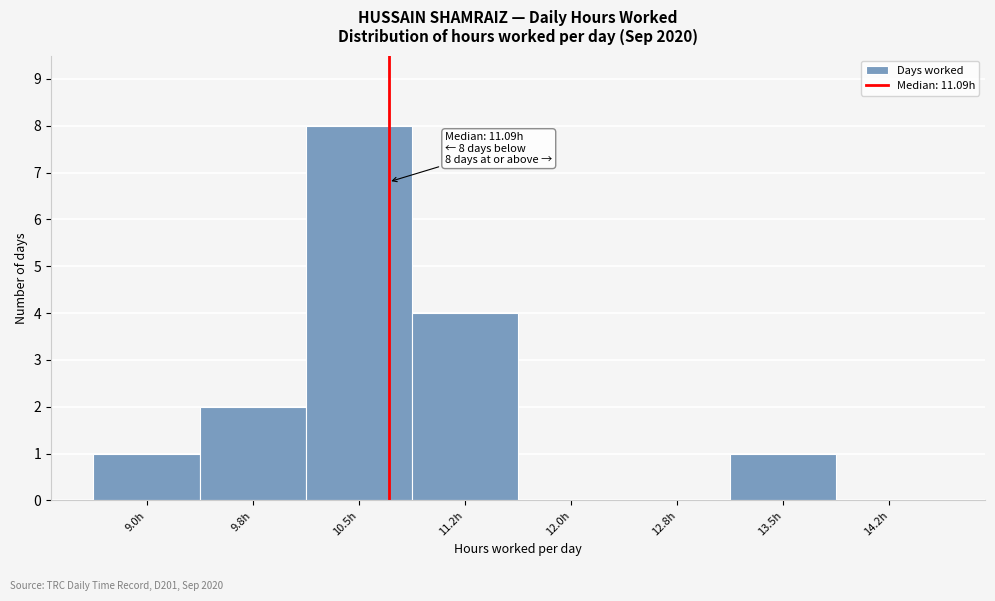

Reading right to left, list all the values displayed in this chart.

14.2h=0	13.5h=1	12.8h=0	12.0h=0	11.2h=4	10.5h=8	9.8h=2	9.0h=1